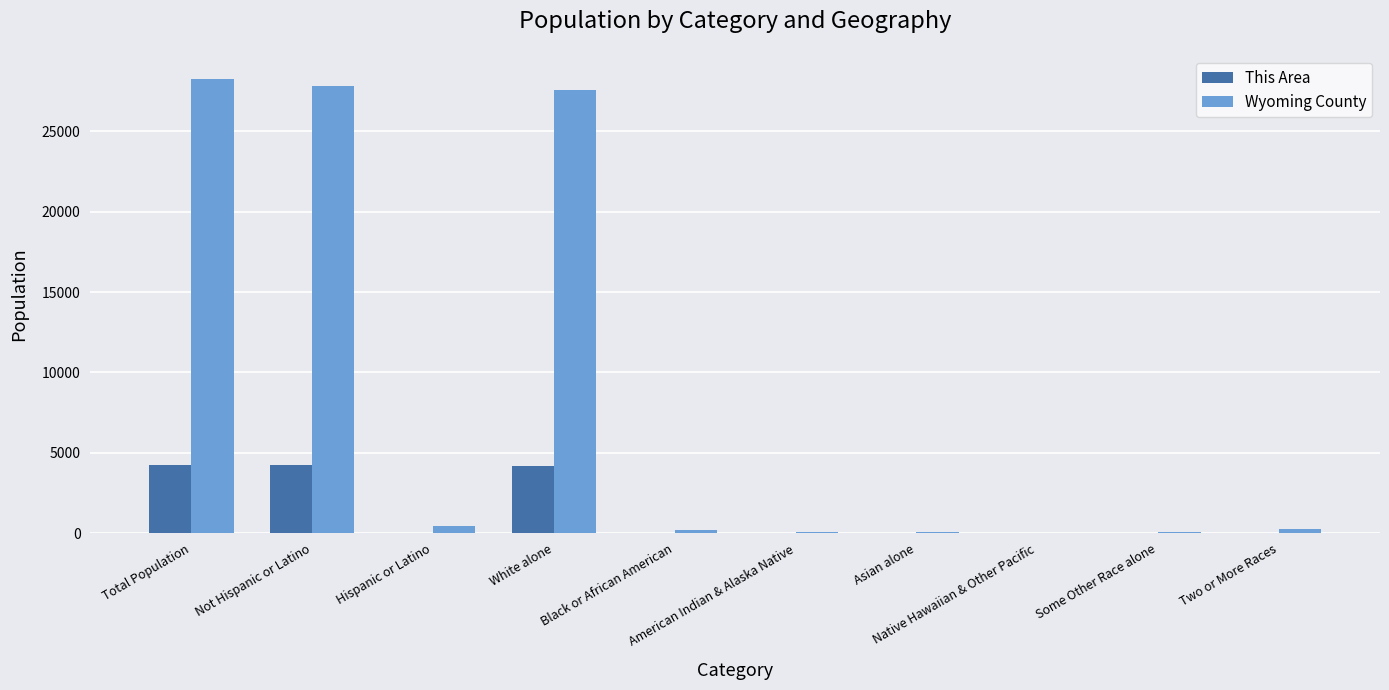

Which series has the largest total across all categories?

Wyoming County